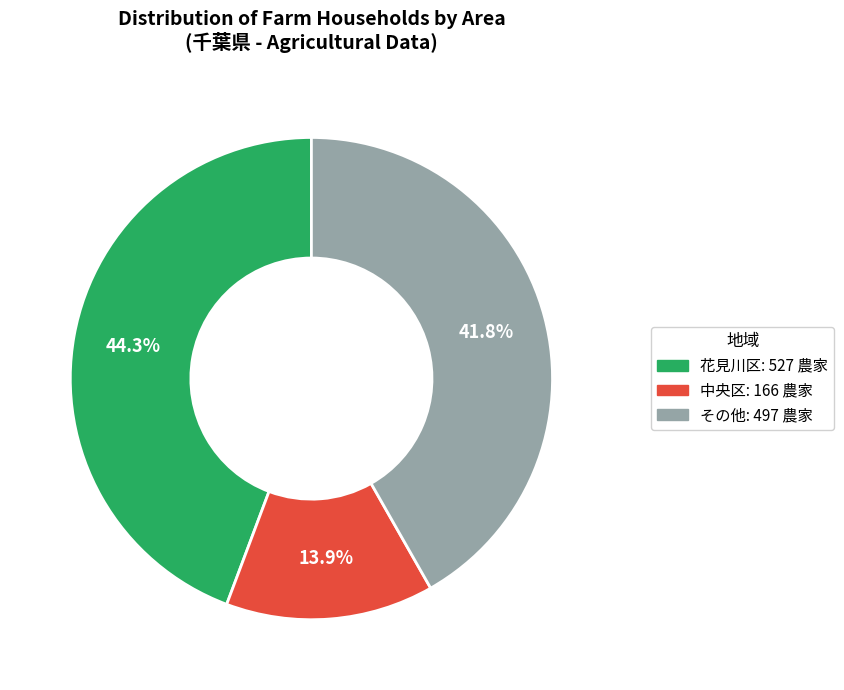

How much of the chart is everything except その他: 497 農家?

58.2%